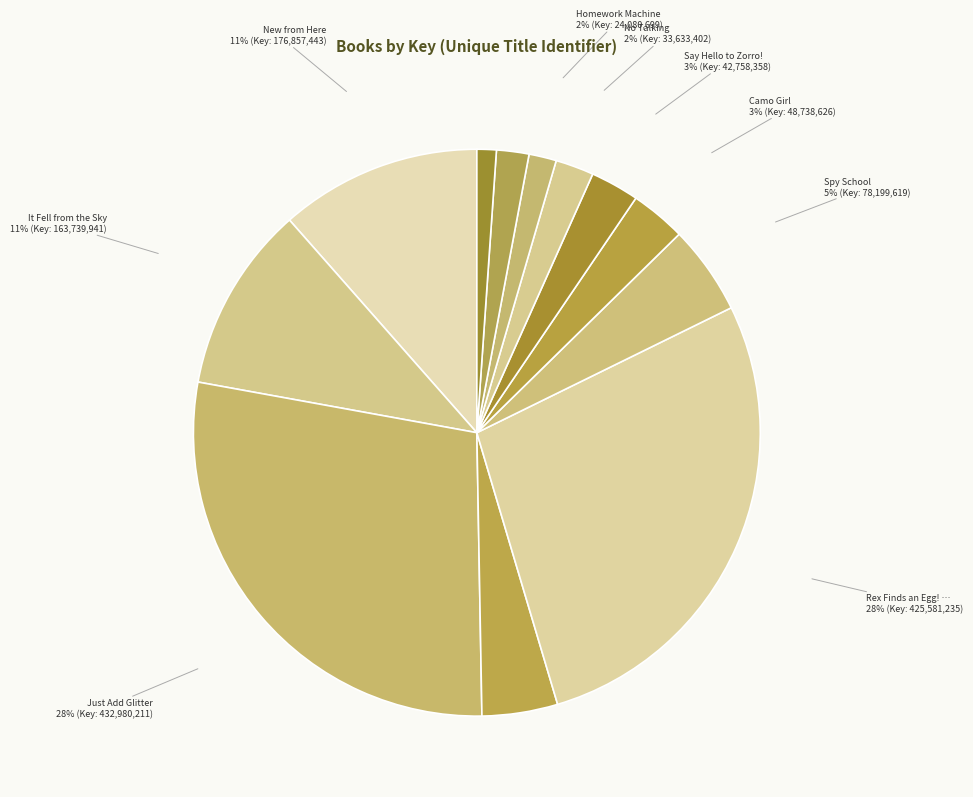

How many slices are in this pie chart?

12